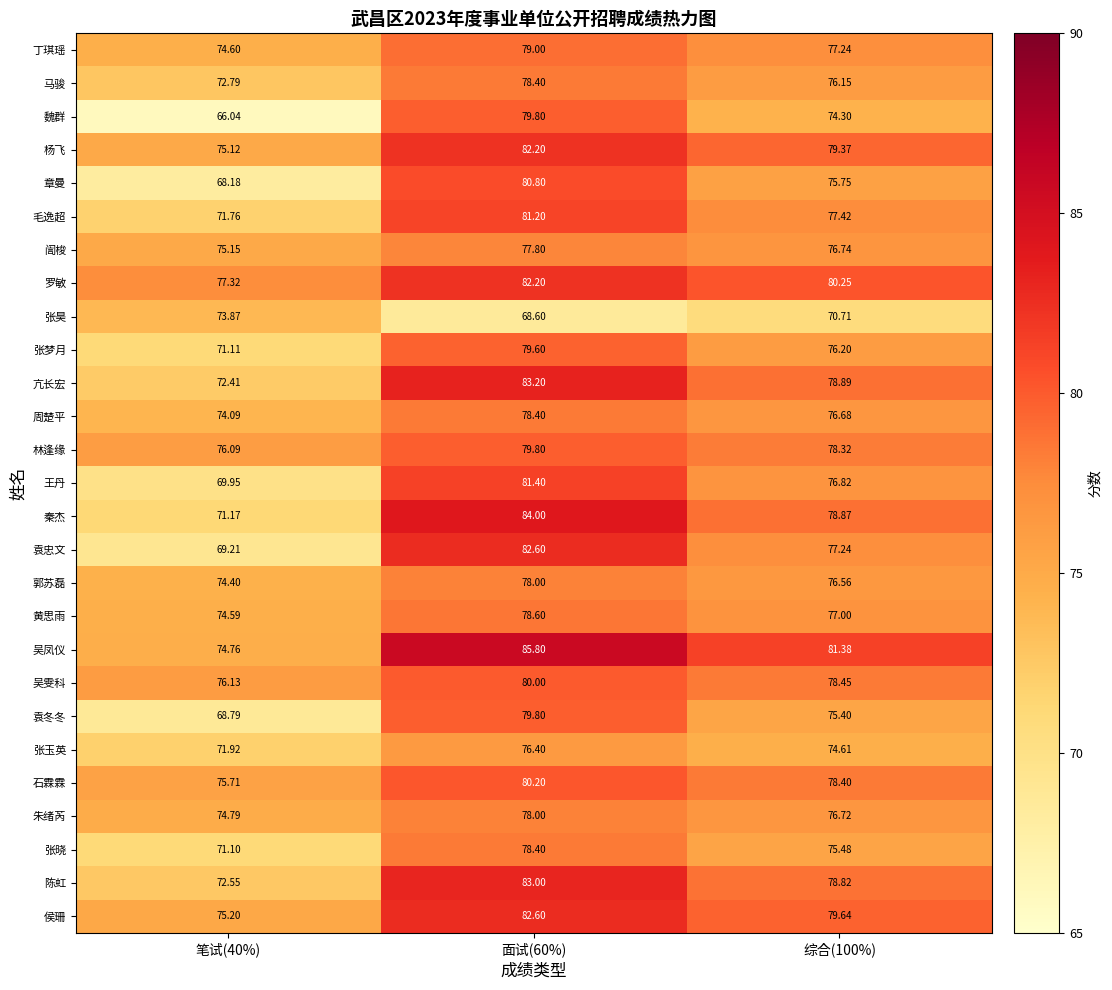

Which series has the widest spread of values?

魏群